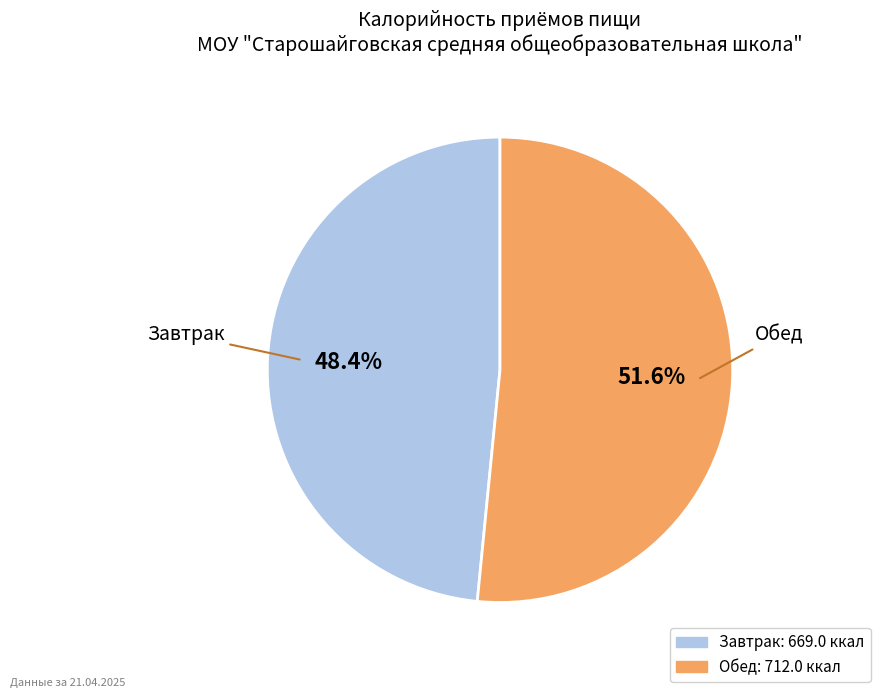

How many slices are in this pie chart?

2